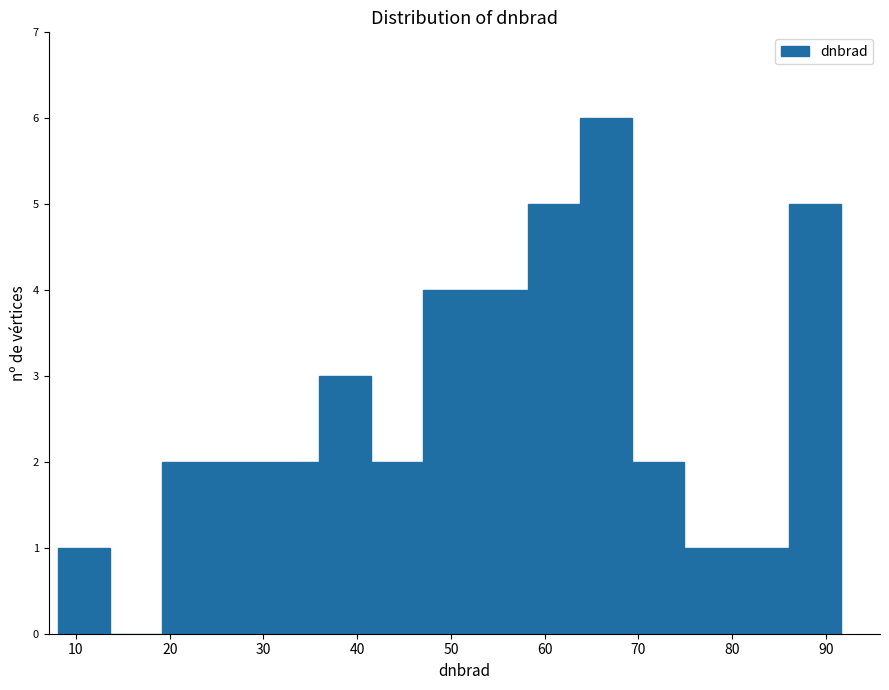

What is the height of the bar covering 58 to 64 on the x-axis? Neither the bar edges nor the heights are printed on the chart, so give them approximately, as read against the axes.

5